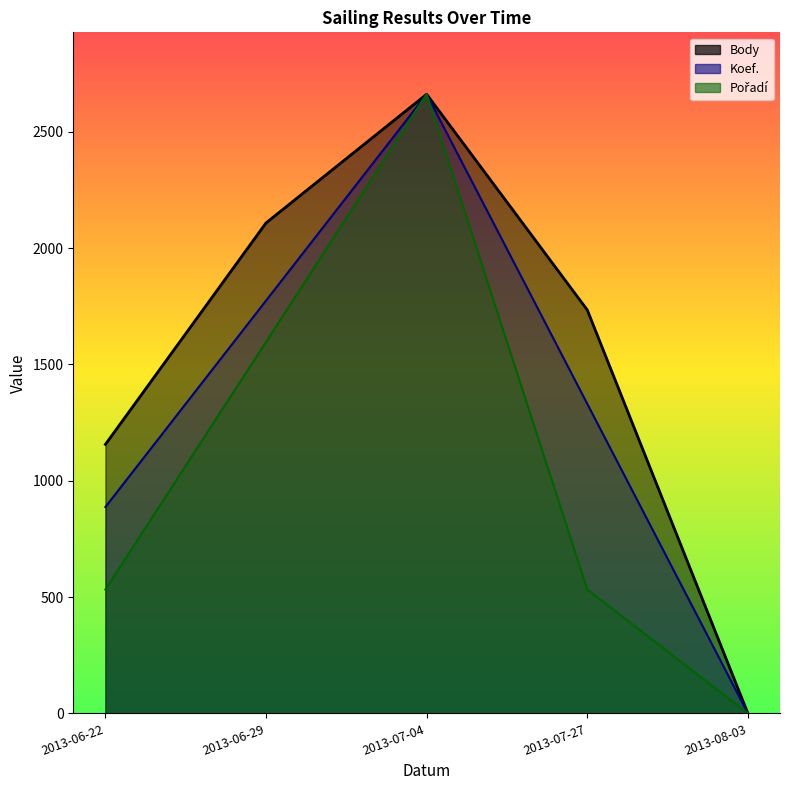

Is it true that Pořadí equals 532.2 at 2013-06-22?

True